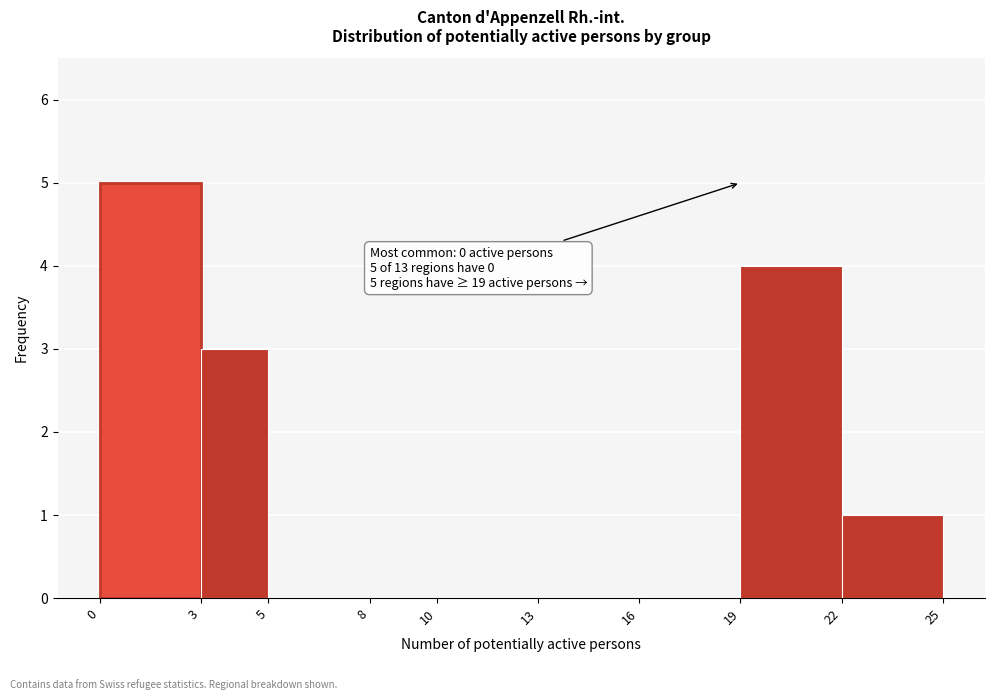

Over which range of the x-axis is the bar tallest?

0 to 3